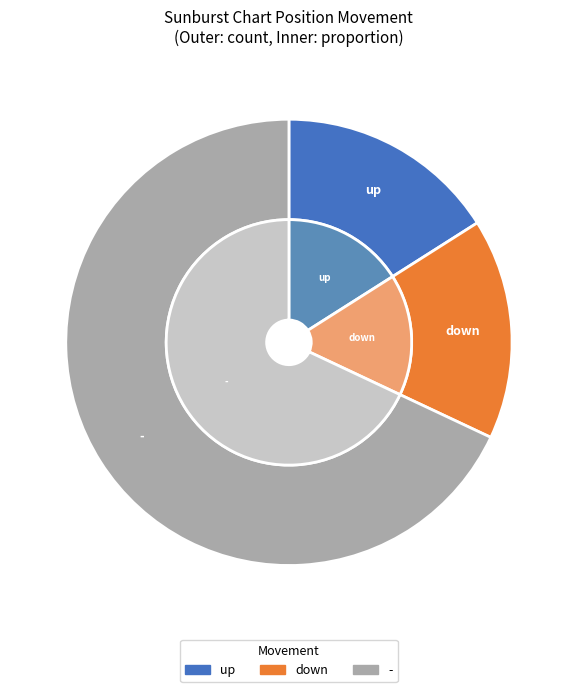

What is the change in value from up to down?

-1